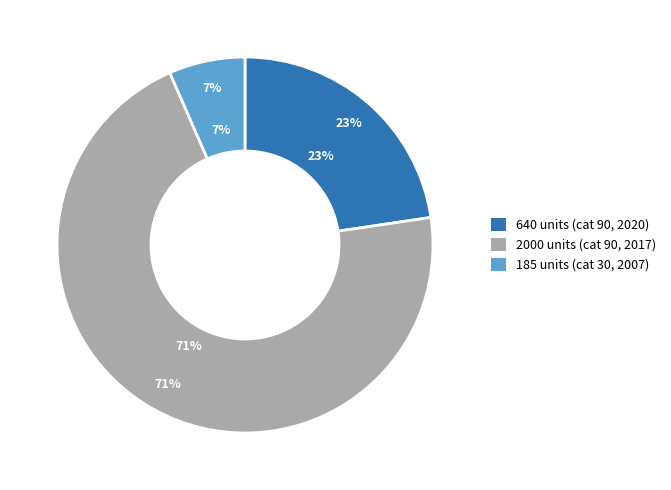

Does 30 account for over 50% of the chart?

No